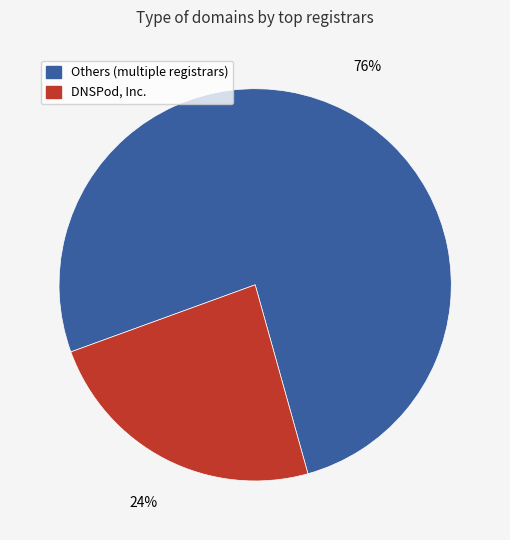

Does any single category account for the majority?

Yes